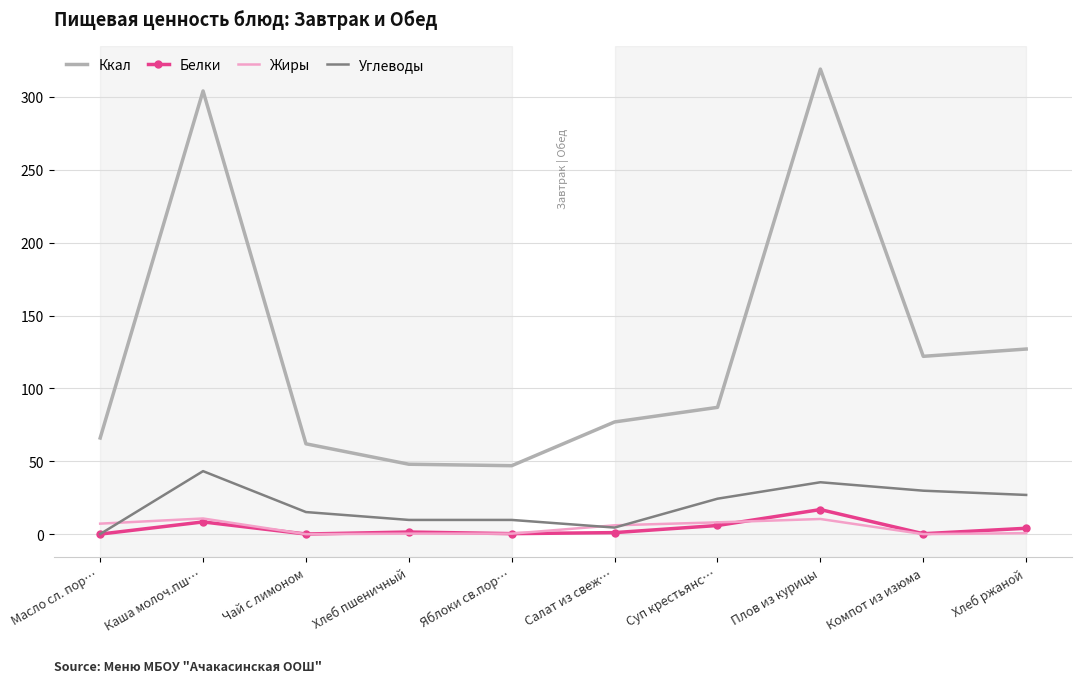

Where does the Ккал series first go above 87?

Каша молоч.пш…